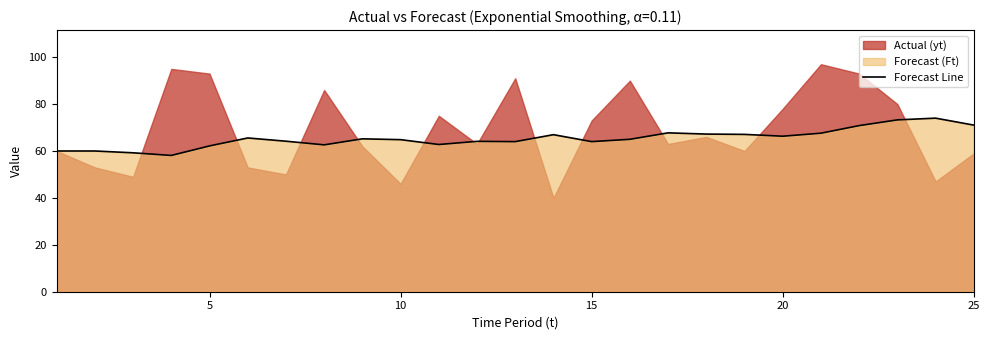

The Forecast Line series shows 64.0 at 15. True or false?

True